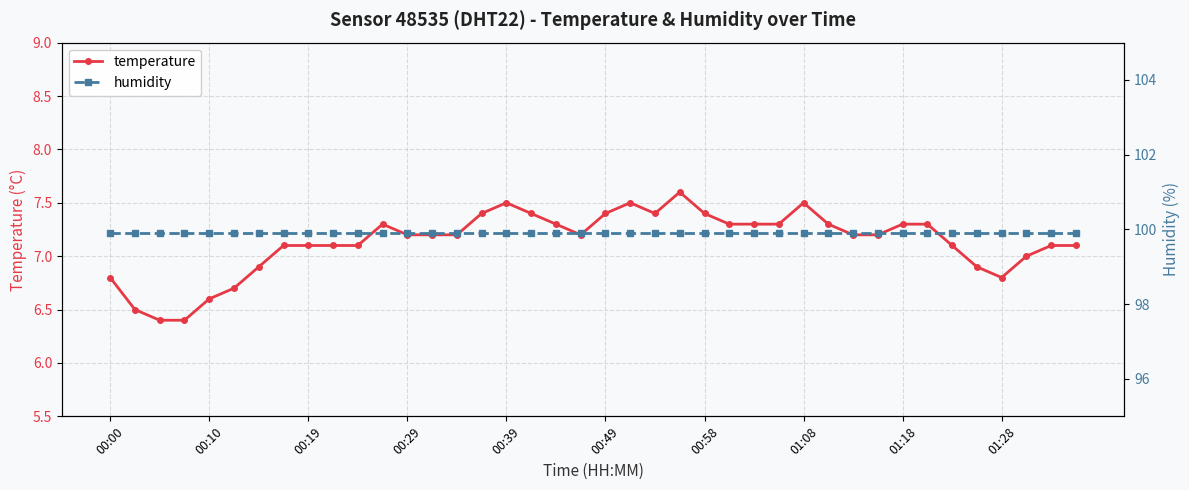

Is this an area chart (filled region under the line)?

No